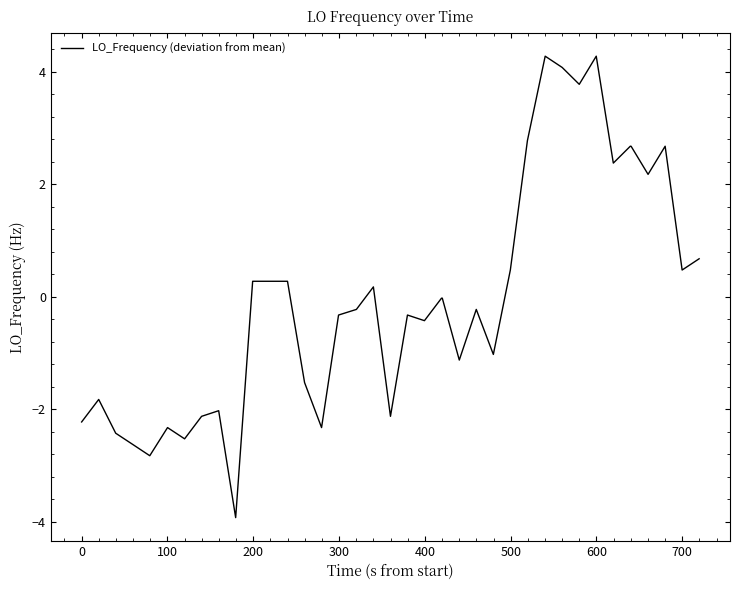

What is the difference between the maximum and minimum values?

8.2